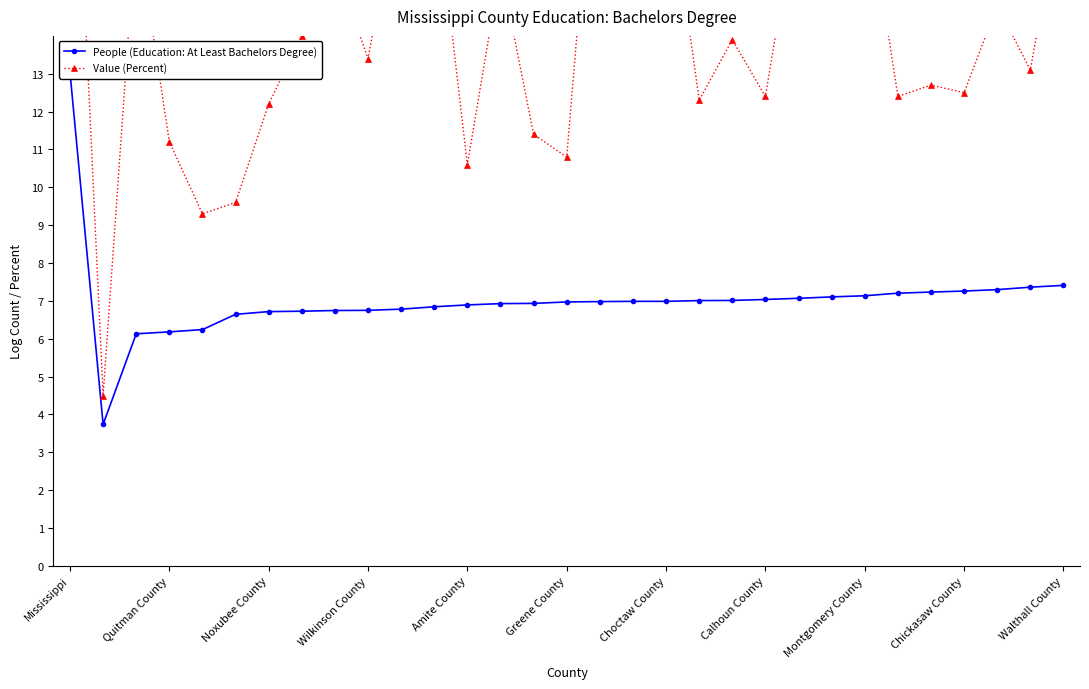

Reading left to right, extract all data points from this chart.

People (Education: At Least Bachelors Degree): 13.0	3.7	6.1	6.2	6.2	6.6	6.7	6.7	6.7	6.8	6.8	6.8	6.9	6.9	6.9	7.0	7.0	7.0	7.0	7.0	7.0	7.0	7.1	7.1	7.1	7.2	7.2	7.3	7.3	7.4	7.4
Value (Percent): 23.2	4.5	17.0	11.2	9.3	9.6	12.2	14.0	15.9	13.4	18.1	18.1	10.6	15.8	11.4	10.8	21.3	14.7	18.6	12.3	13.9	12.4	17.7	15.0	18.1	12.4	12.7	12.5	14.8	13.1	18.0